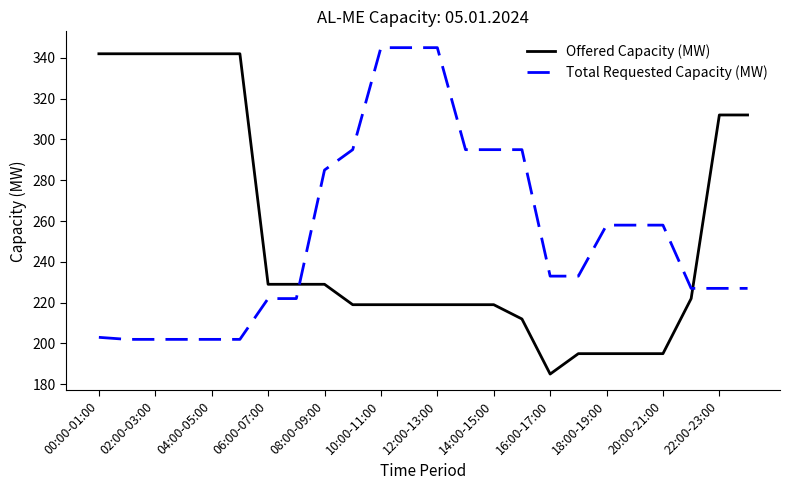

Rank the series by their maximum value, from highest to lowest.

Total Requested Capacity (MW), Offered Capacity (MW)